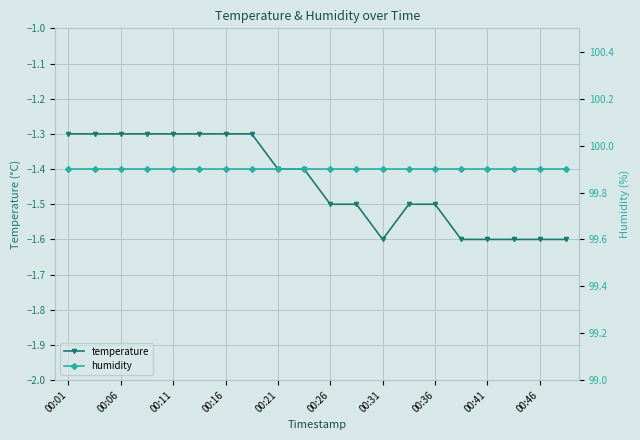

Which category has the highest value in the humidity series?

00:01